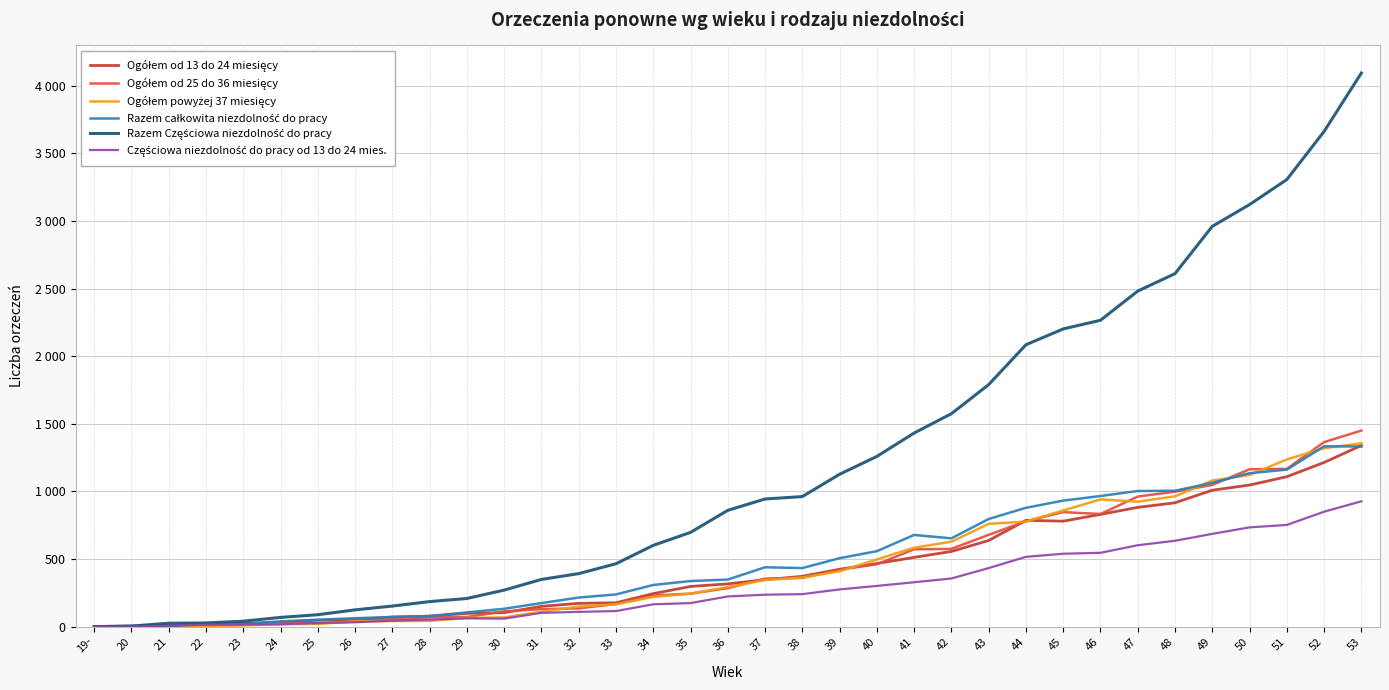

Does the chart have visible grid lines?

Yes